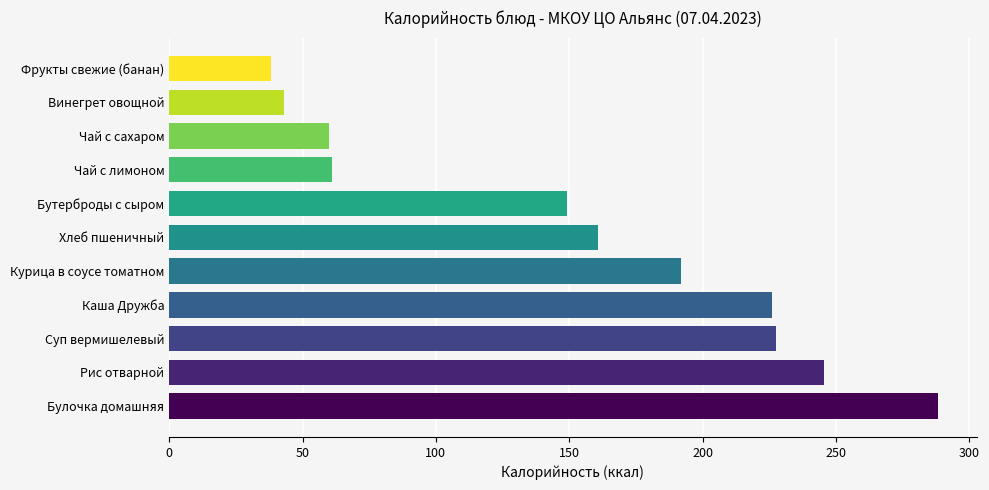

Approximately how many times larger is the value at Чай с лимоном compared to Бутерброды с сыром?

0.4